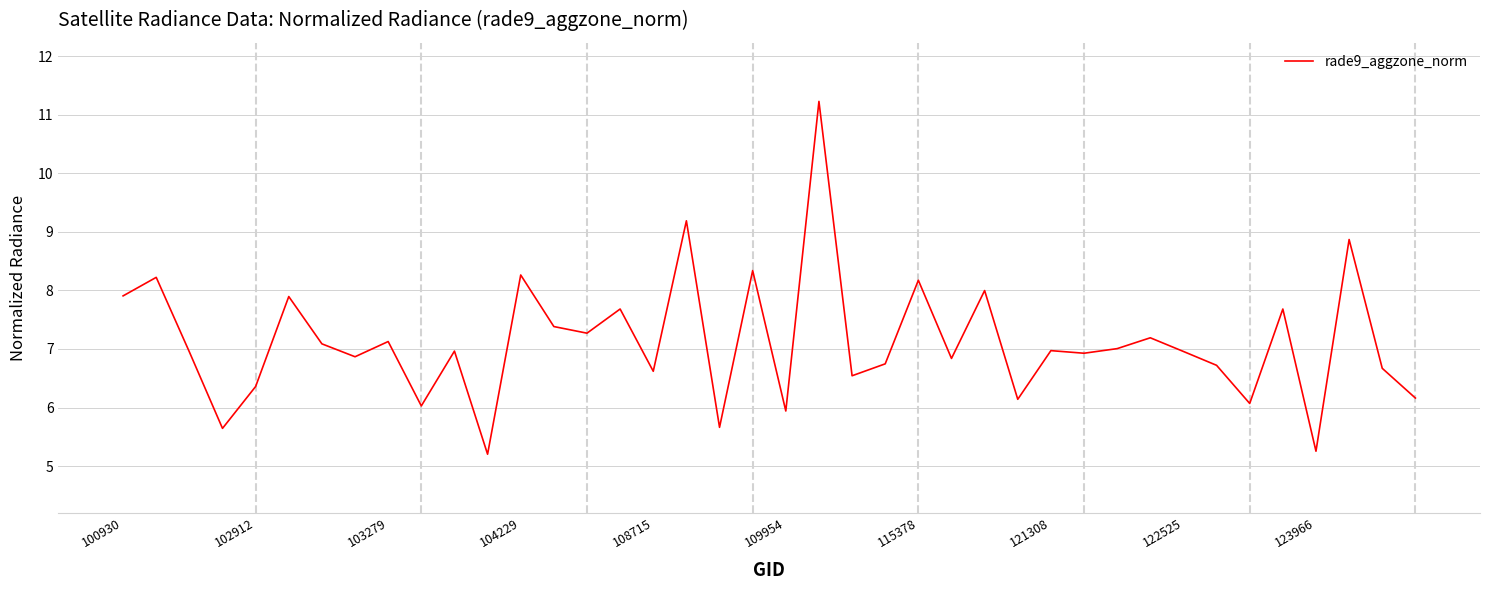

What is the difference between the maximum and minimum values?

6.0